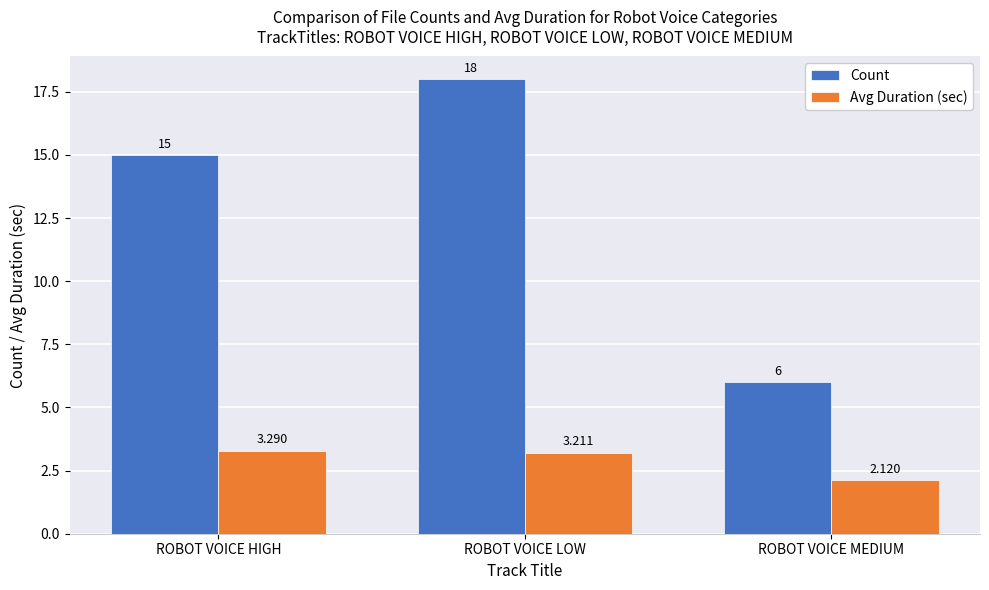

What is the average value of the Count series?

13.0